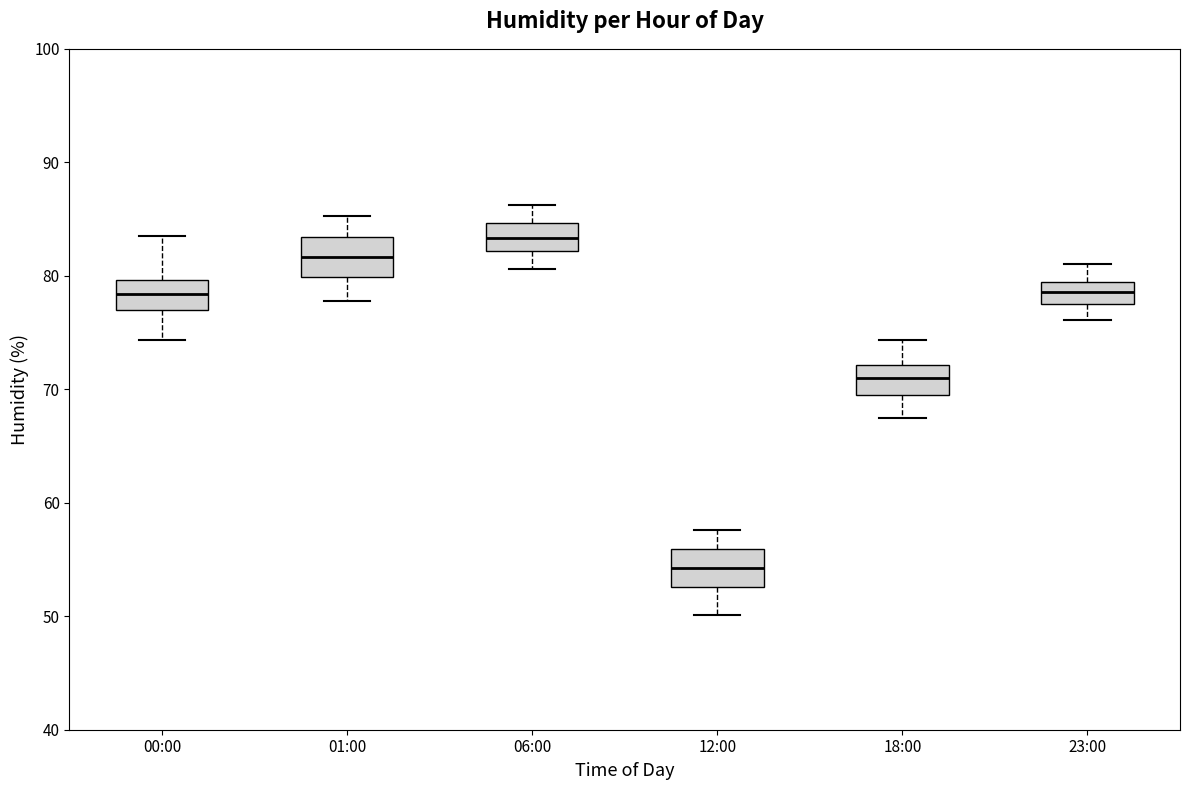

Reading left to right, transcribe this box plot: for each box, give where its median line is, the range the box spans, and where its two whiskers end, as read against the y-axis. The values are not printed on the chart, so give them approximately, as read against the axis.

00:00: median 78, box 77 to 80, whiskers 74 to 84
01:00: median 82, box 80 to 83, whiskers 78 to 85
06:00: median 83, box 82 to 85, whiskers 81 to 86
12:00: median 54, box 53 to 56, whiskers 50 to 58
18:00: median 71, box 69 to 72, whiskers 68 to 74
23:00: median 79 (inside the box), box 78 to 79, whiskers 76 to 81